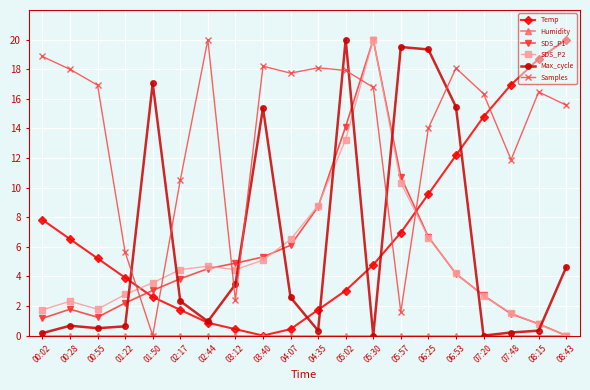

At which category does Samples reach its first local peak?

02:44